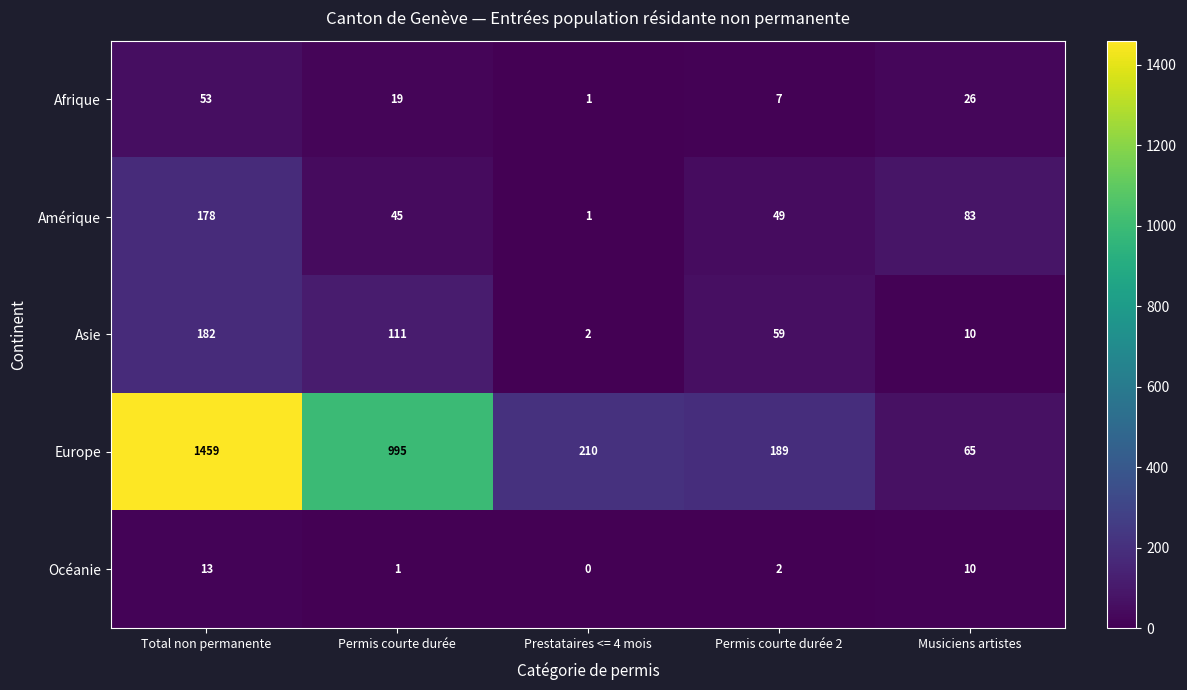

Count the number of categories in the chart.

5